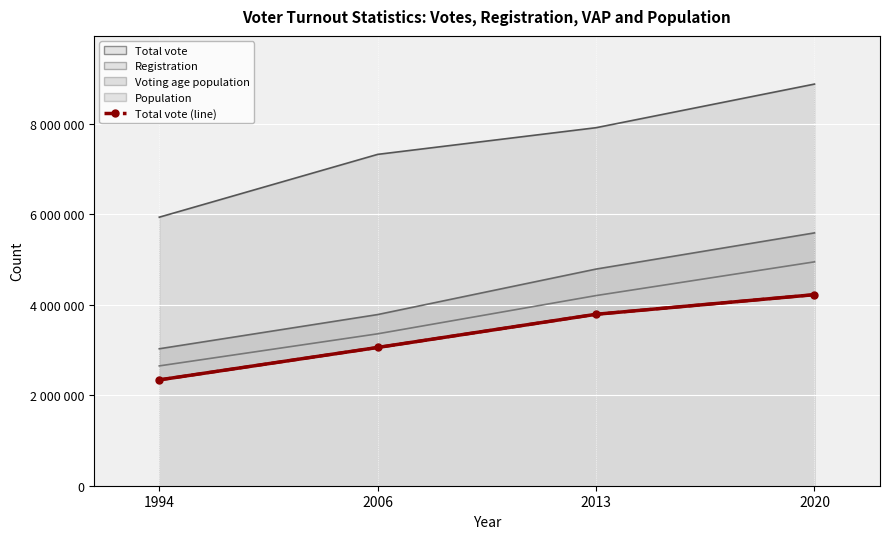

Is it true that Voting age population equals 826156 at 2006?

False